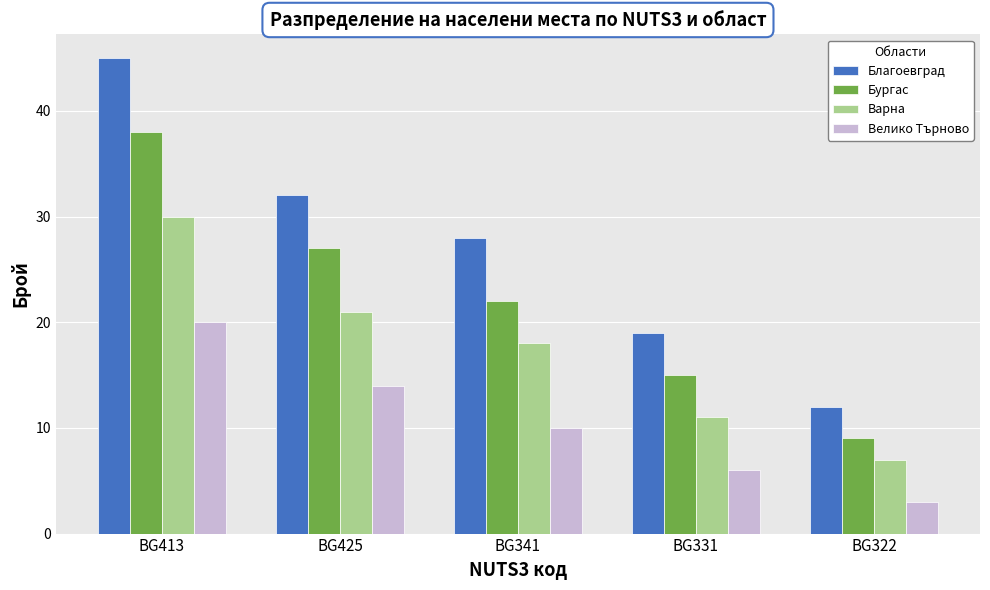

What is the total value across all series at BG331?

51